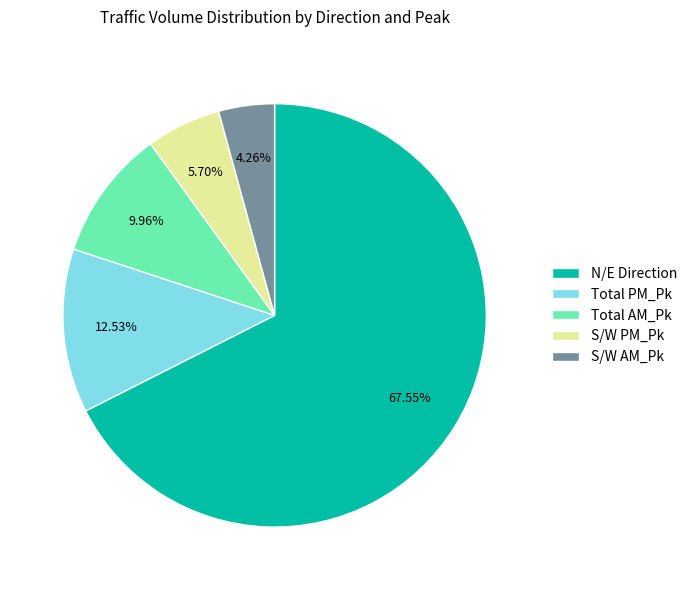

Rank the categories by value from highest to lowest.

N/E Direction, Total PM_Pk, Total AM_Pk, S/W PM_Pk, S/W AM_Pk